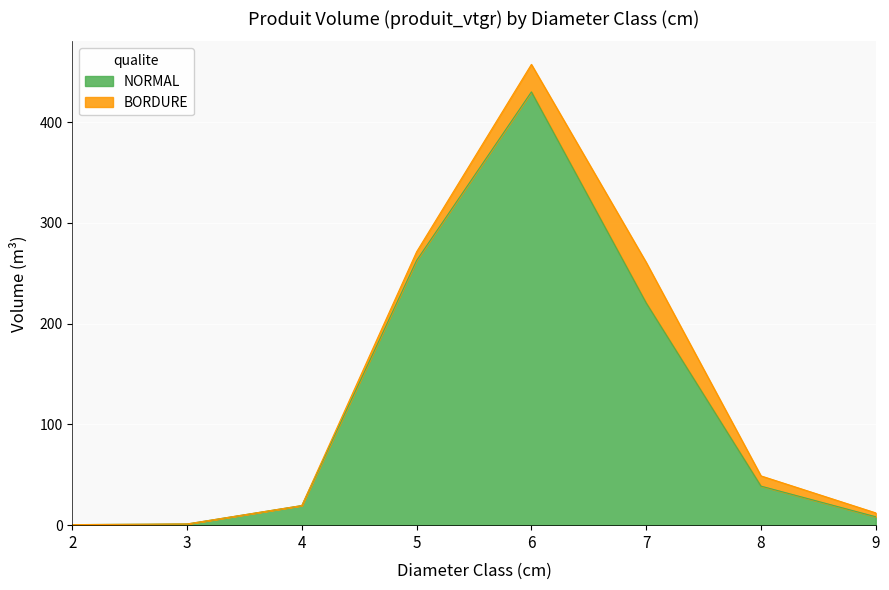

How many points are higher than both their immediate neighbors (excluding endpoints)?

1